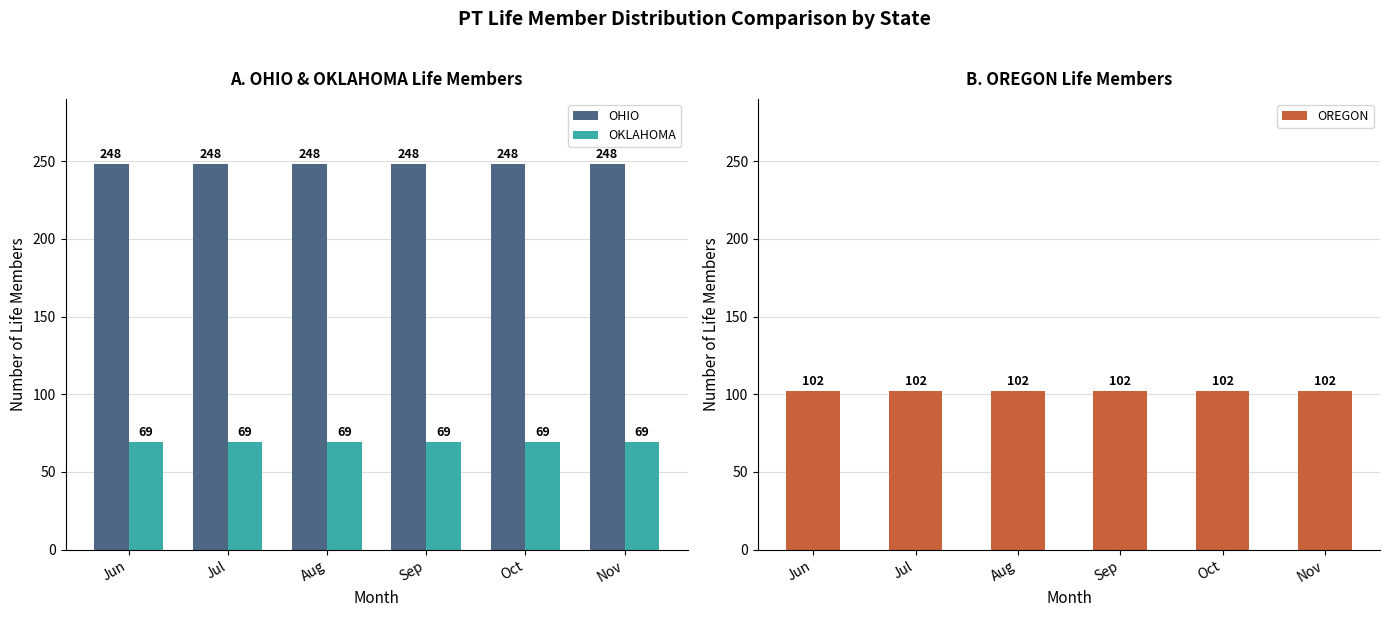

Where is OHIO nearest to the value 248?

Jun